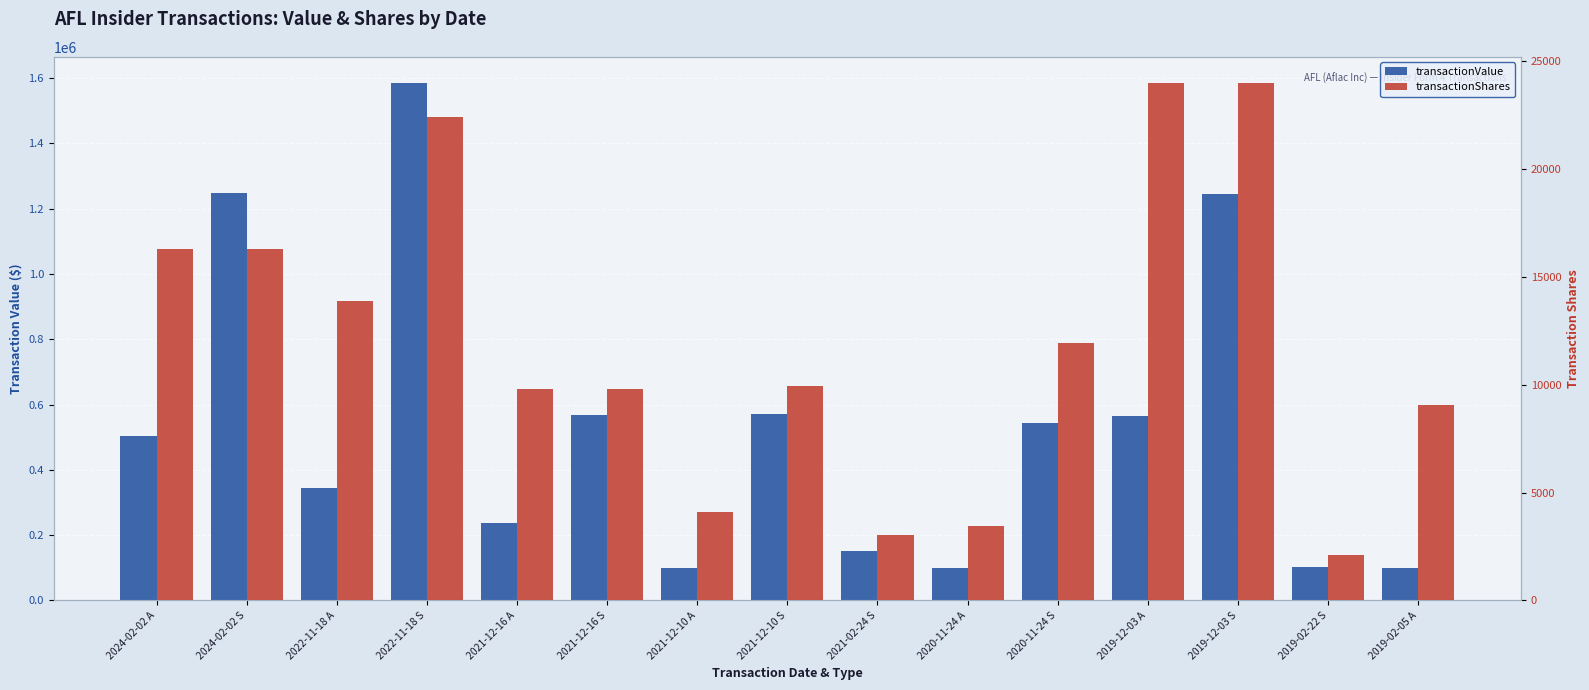

At 2021-12-16 A, list the series in order from smallest to largest.

transactionShares, transactionValue